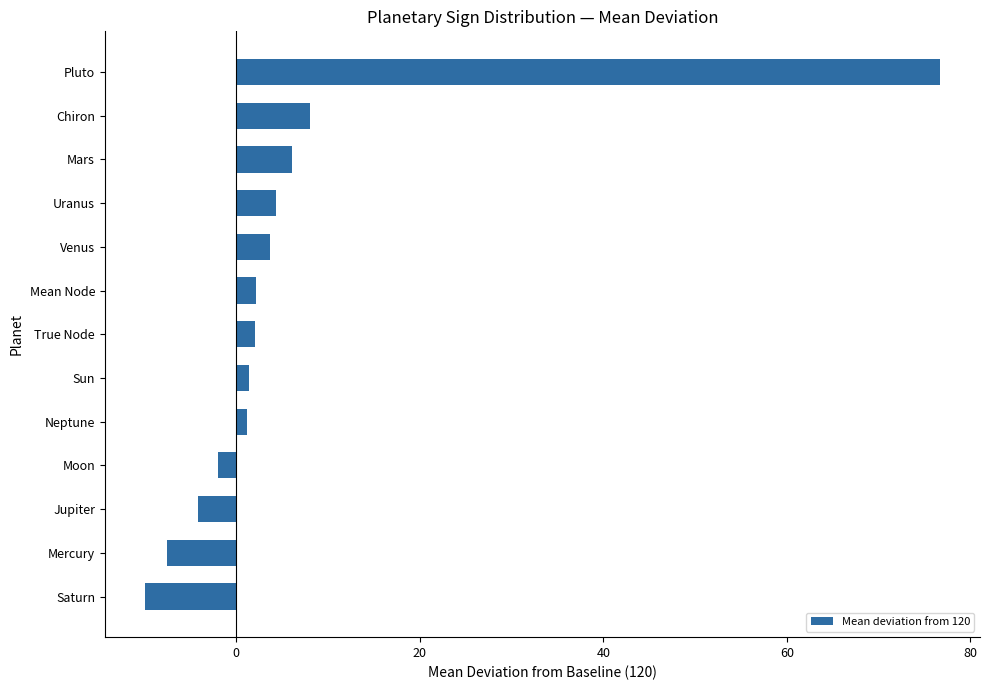

How many positive values are there?

9